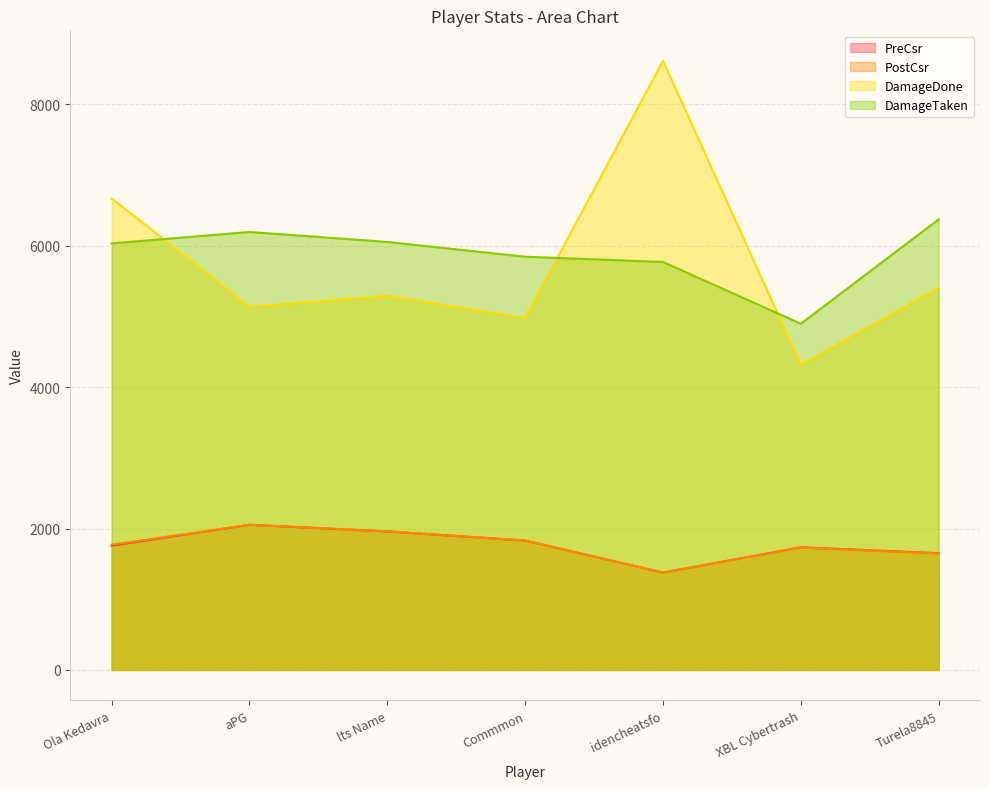

Which series has the largest total across all categories?

DamageTaken